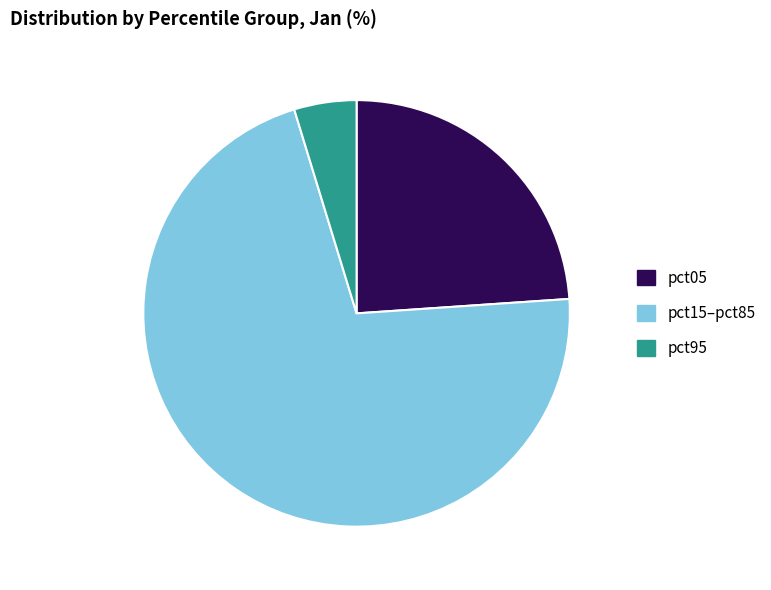

Does any single category account for the majority?

Yes